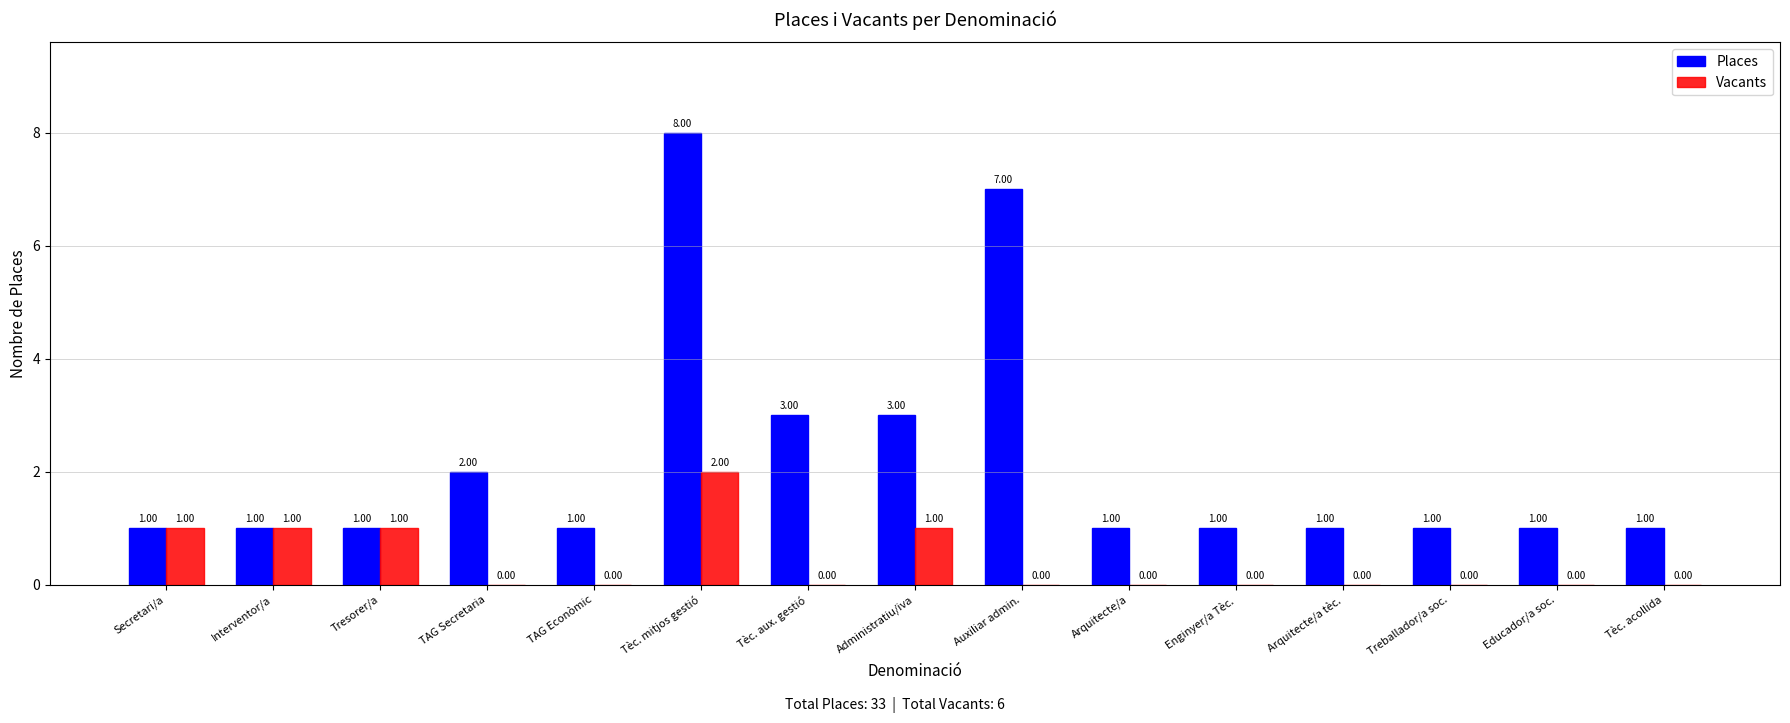

True or false: Vacants has a value of 1 at Auxiliar admin..

False